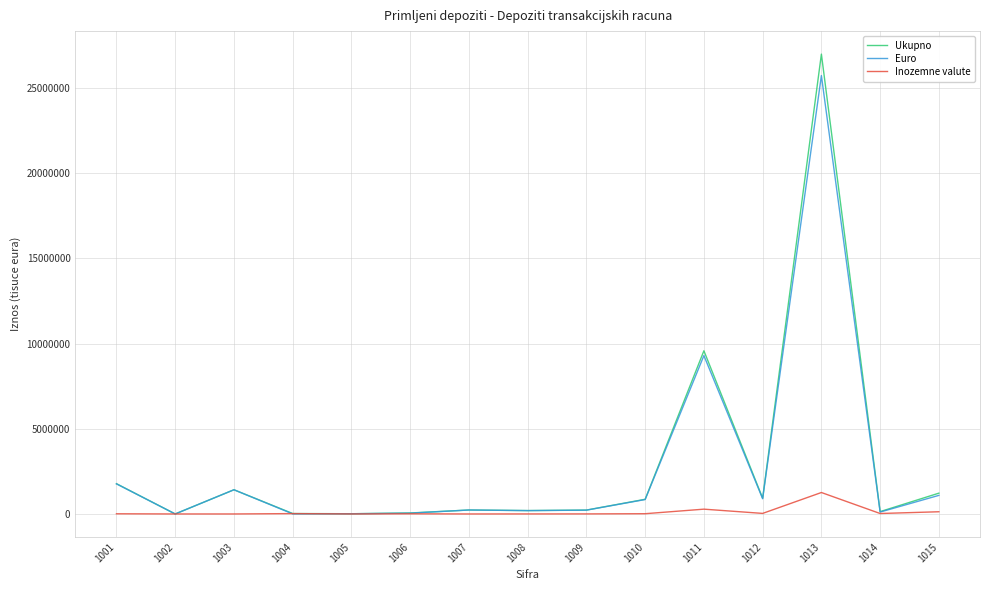

Rank the series by their maximum value, from lowest to highest.

Inozemne valute, Euro, Ukupno